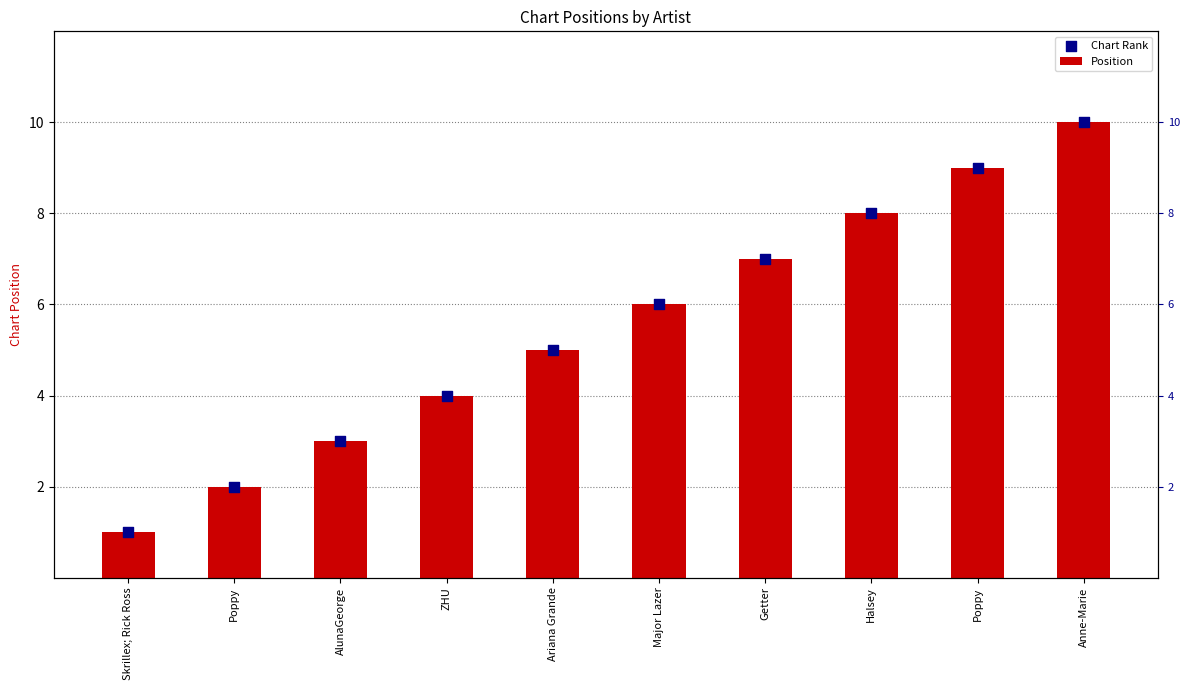

What is the total value across all series at Major Lazer?

12